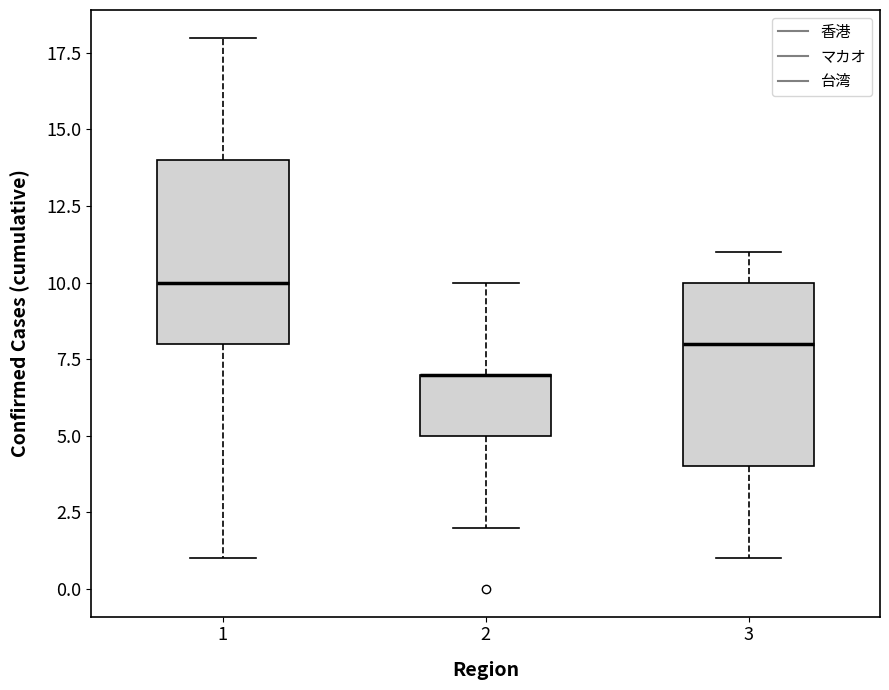

Reading left to right, read every box against the y-axis: the position of its median line, the range the box covers, and the ends of its whiskers. The values are not printed on the chart, so give them approximately, as read against the axis.

1: median 10, box 8 to 14, whiskers 1 to 18
2: median 7 (drawn on the box's upper edge), box 5 to 7, whiskers 2 to 10
3: median 8, box 4 to 10, whiskers 1 to 11